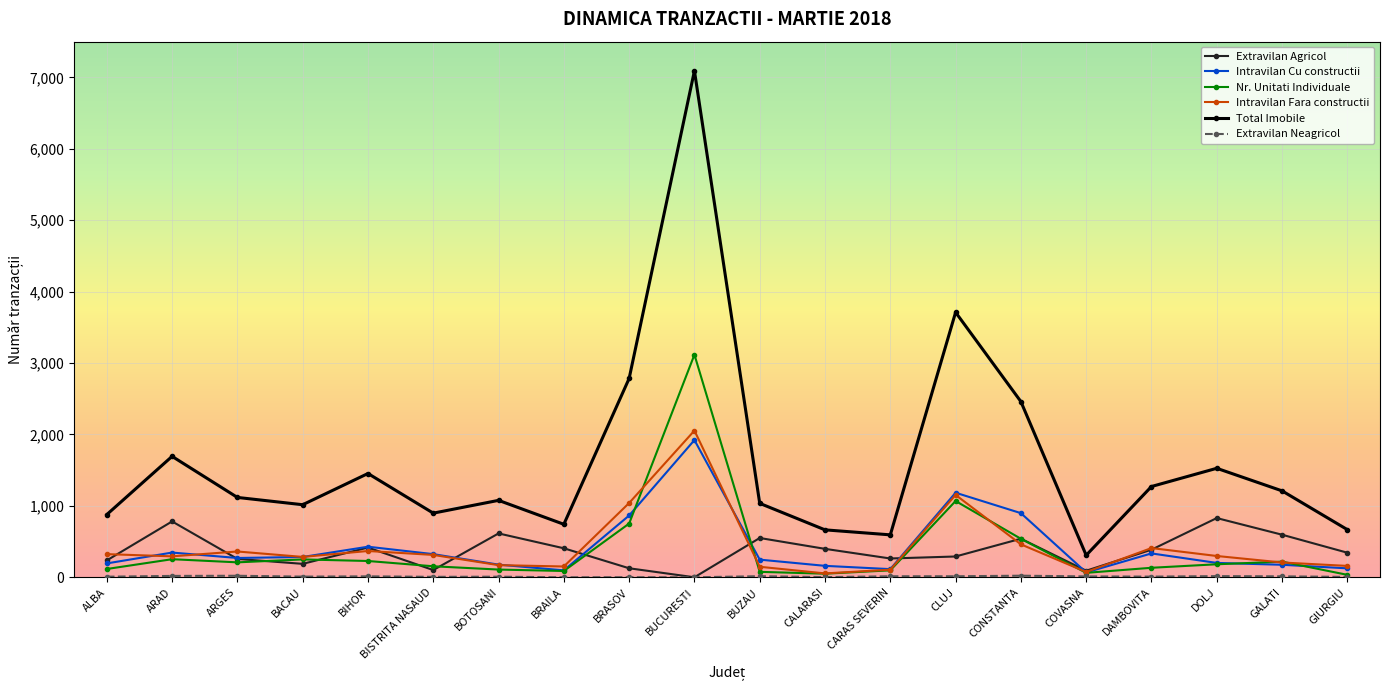

True or false: Nr. Unitati Individuale and Total Imobile cross at least once.

False